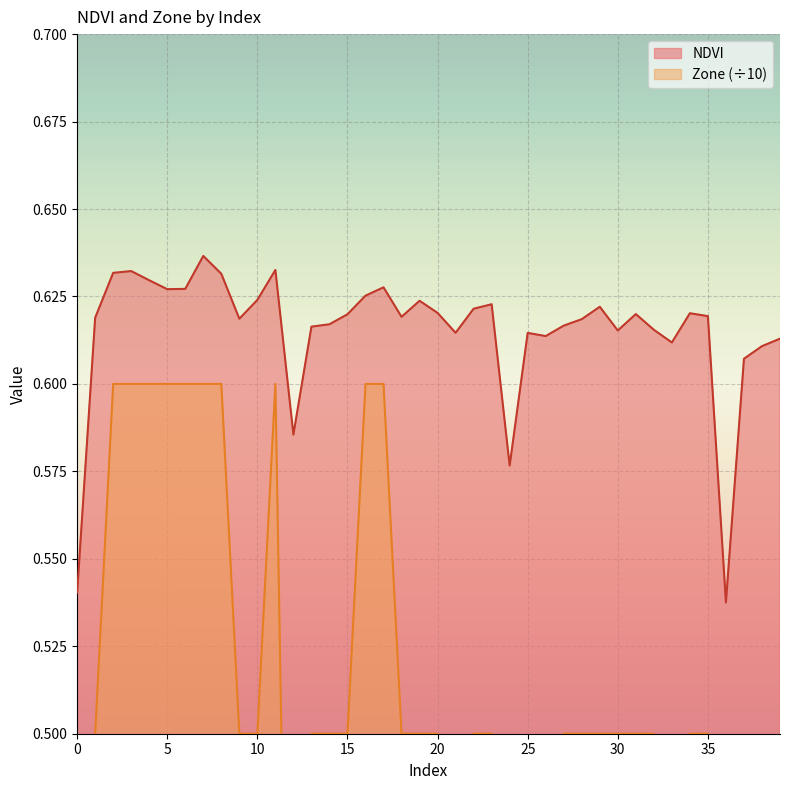

Rank the series by their average value, from lowest to highest.

Zone, NDVI